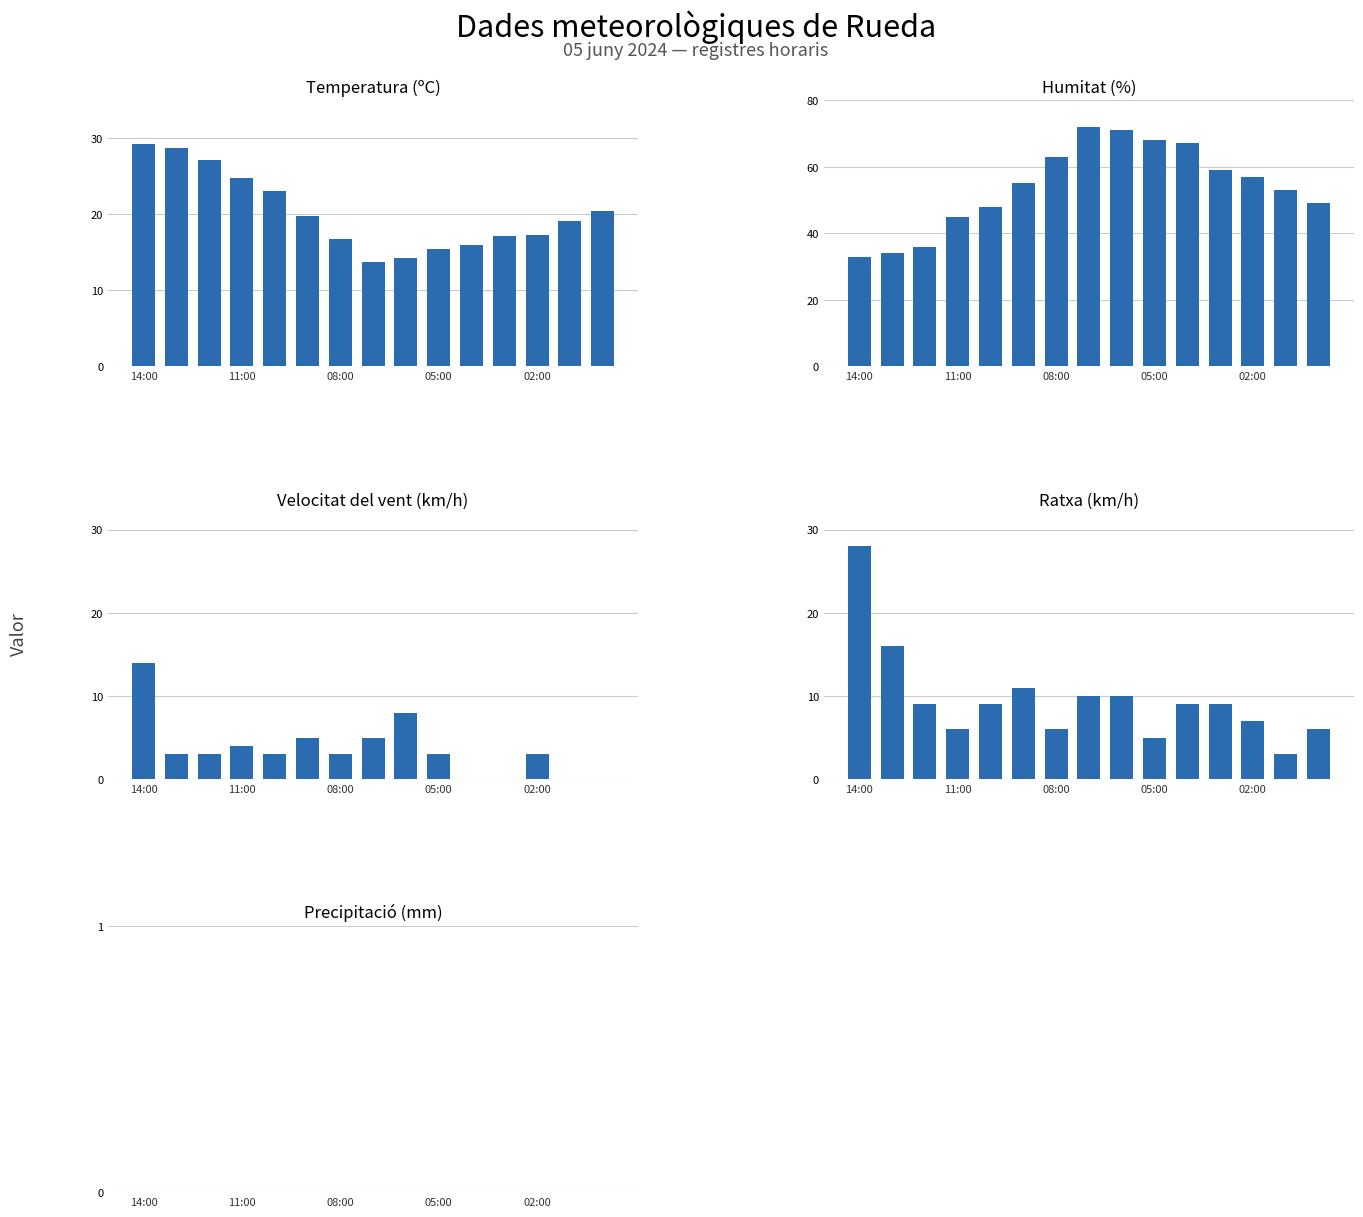

Rank the series by their maximum value, from lowest to highest.

Precipitació (mm), Velocitat del vent (km/h), Ratxa (km/h), Temperatura (ºC), Humitat (%)